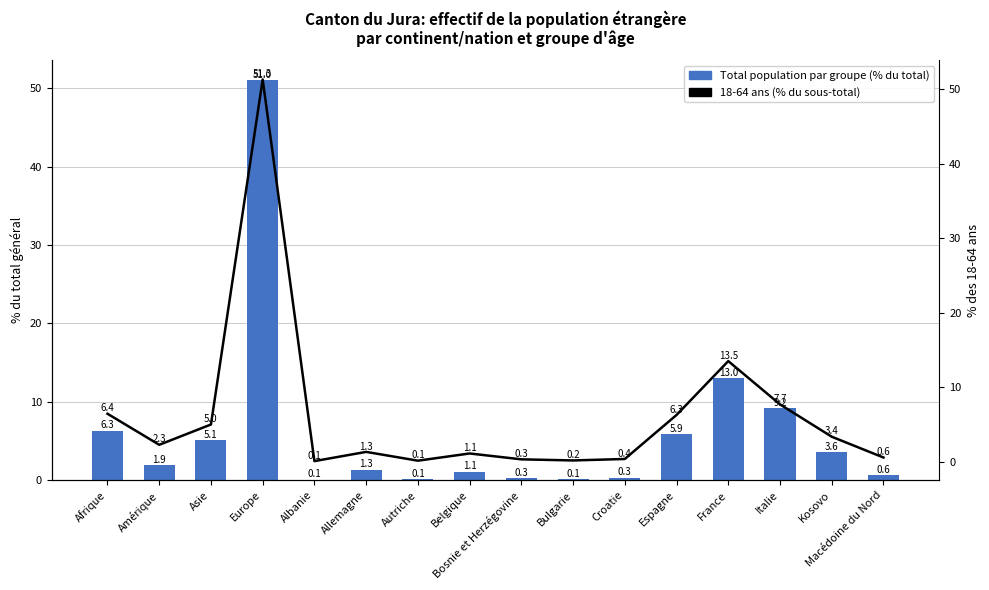

What is the difference between the Total population par groupe values at Allemagne and Macédoine du Nord?

0.7